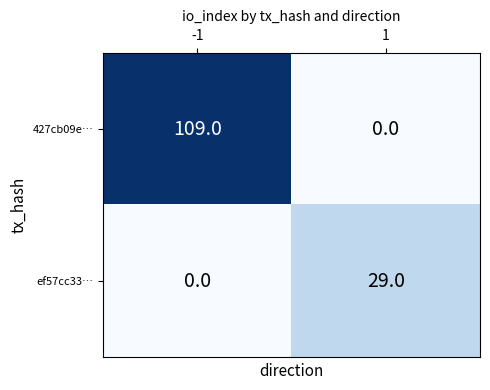

At how many categories does at least one series exceed 12?

2